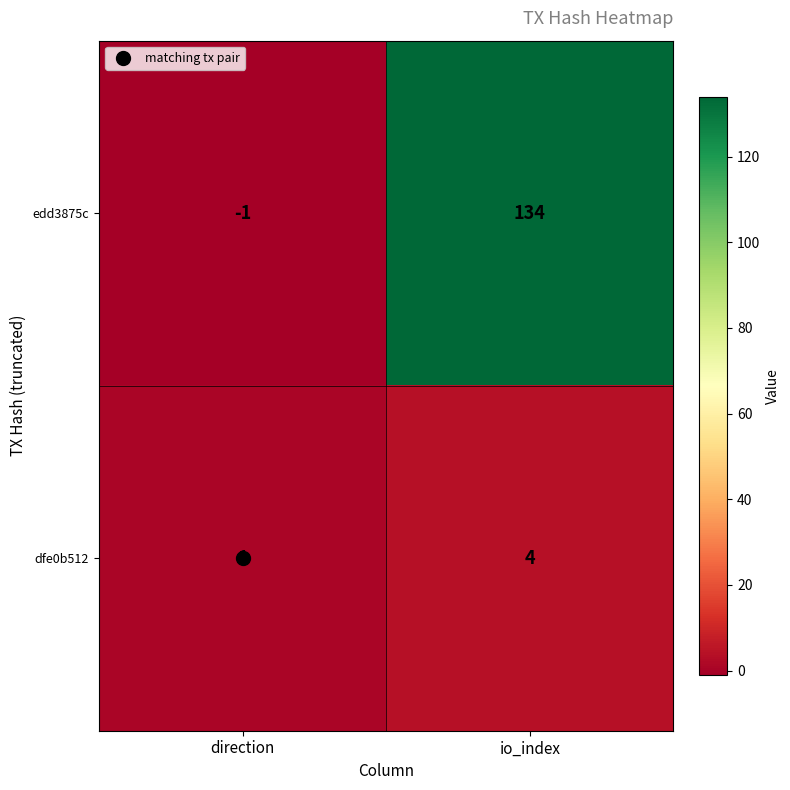

List the series in order of their overall mean, highest first.

edd3875c, dfe0b512